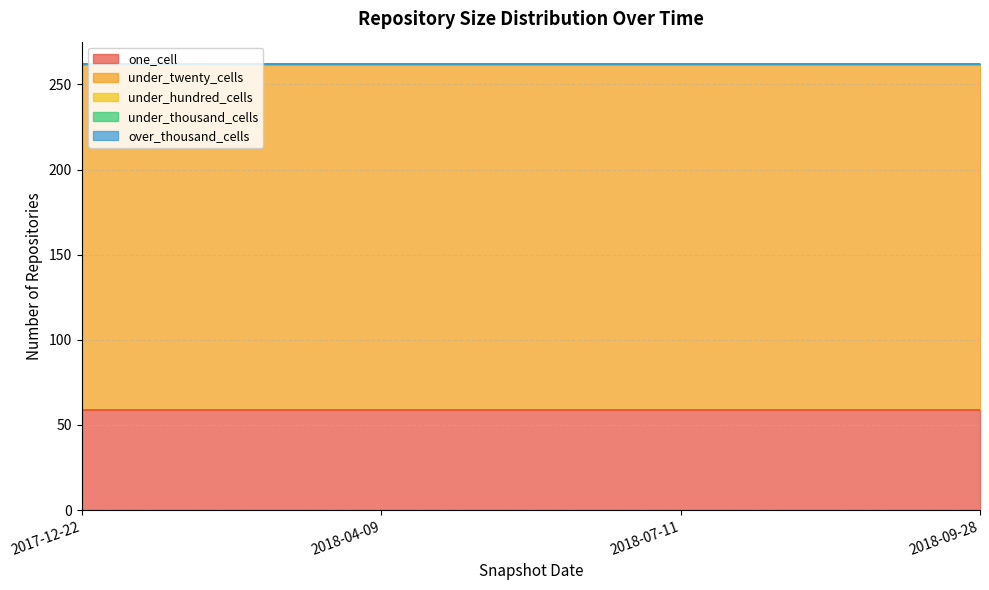

At 2017-12-22, list the series in order from smallest to largest.

under_hundred_cells, under_thousand_cells, over_thousand_cells, one_cell, under_twenty_cells